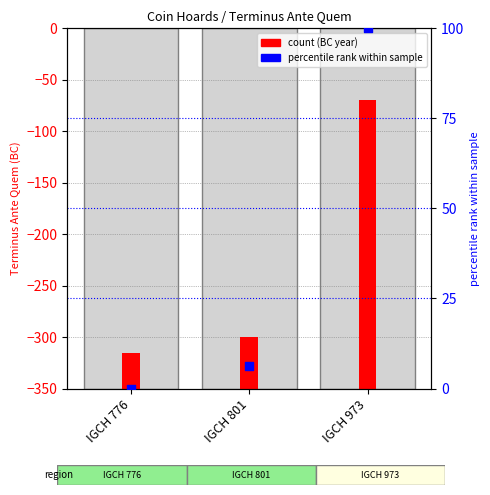

Which series reaches the minimum Y coordinate?

percentile rank